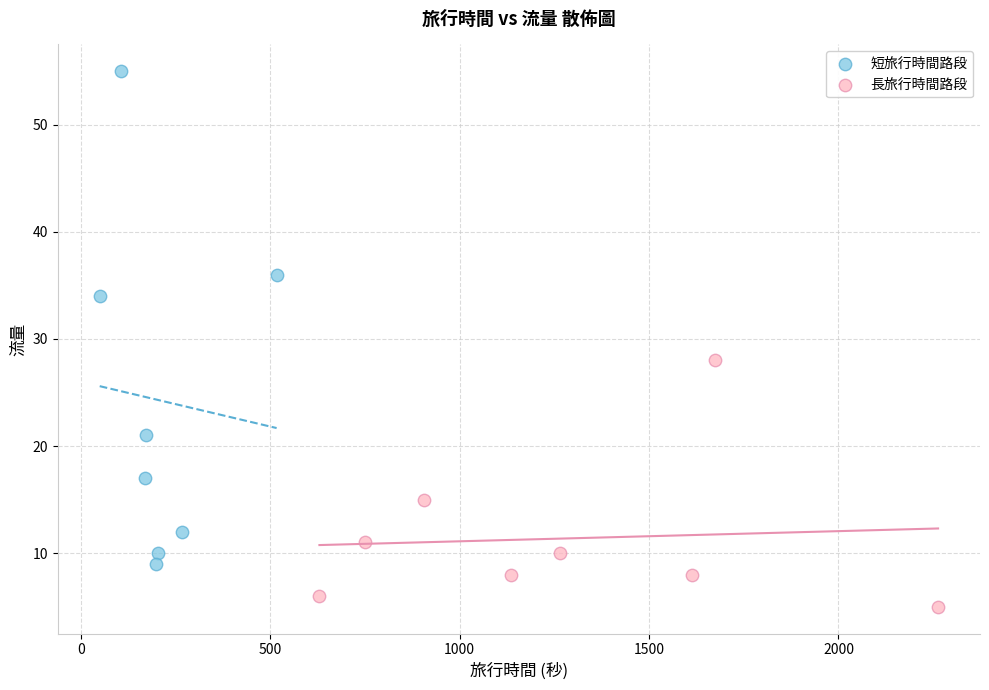

Which series reaches the maximum Y coordinate?

短旅行時間路段